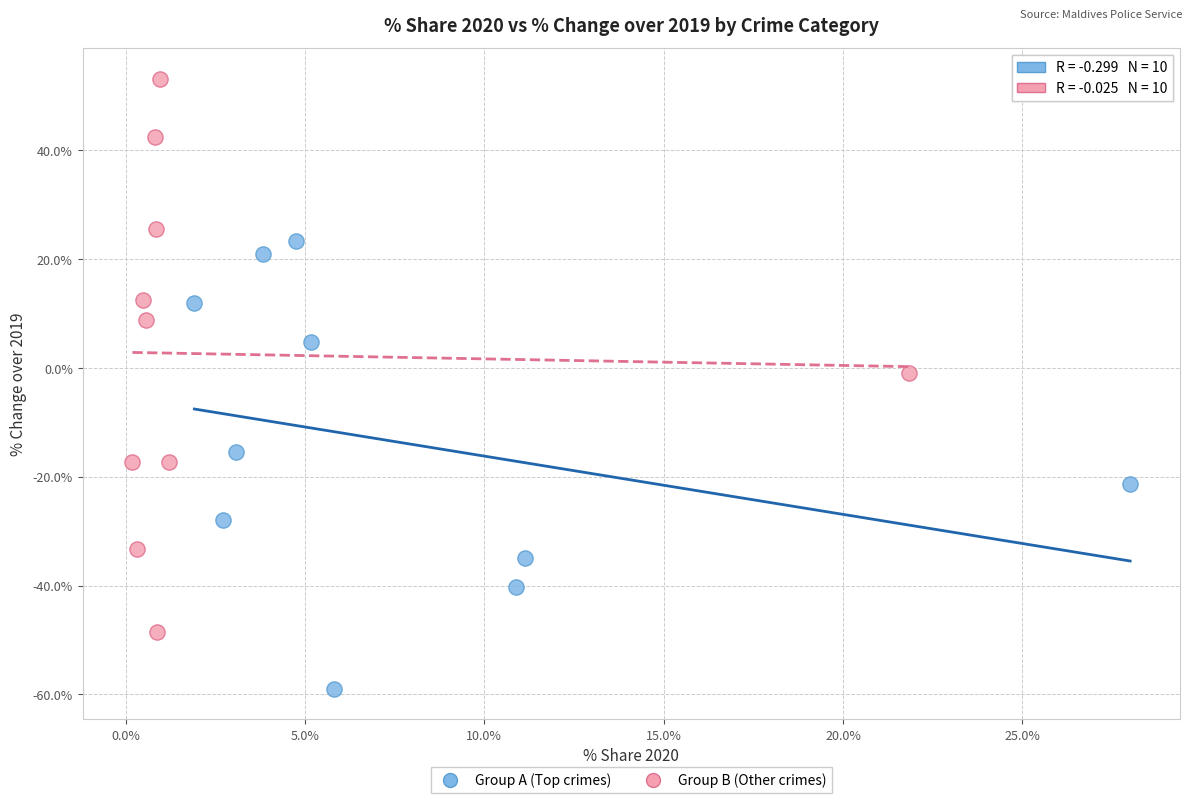

Which series has the largest Y range (max minus min)?

Group B (Other crimes)